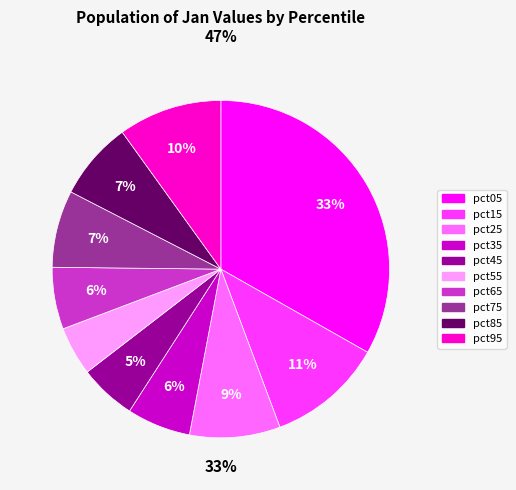

What is the smallest slice in the pie chart?

pct55